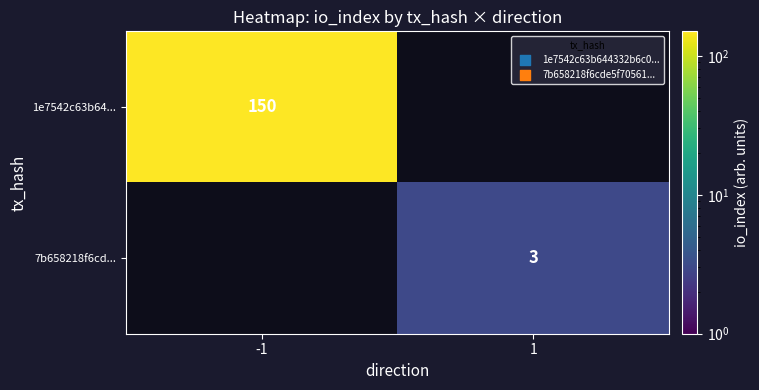

The value of 7b658218f6cd... at 1 is 1. True or false?

False